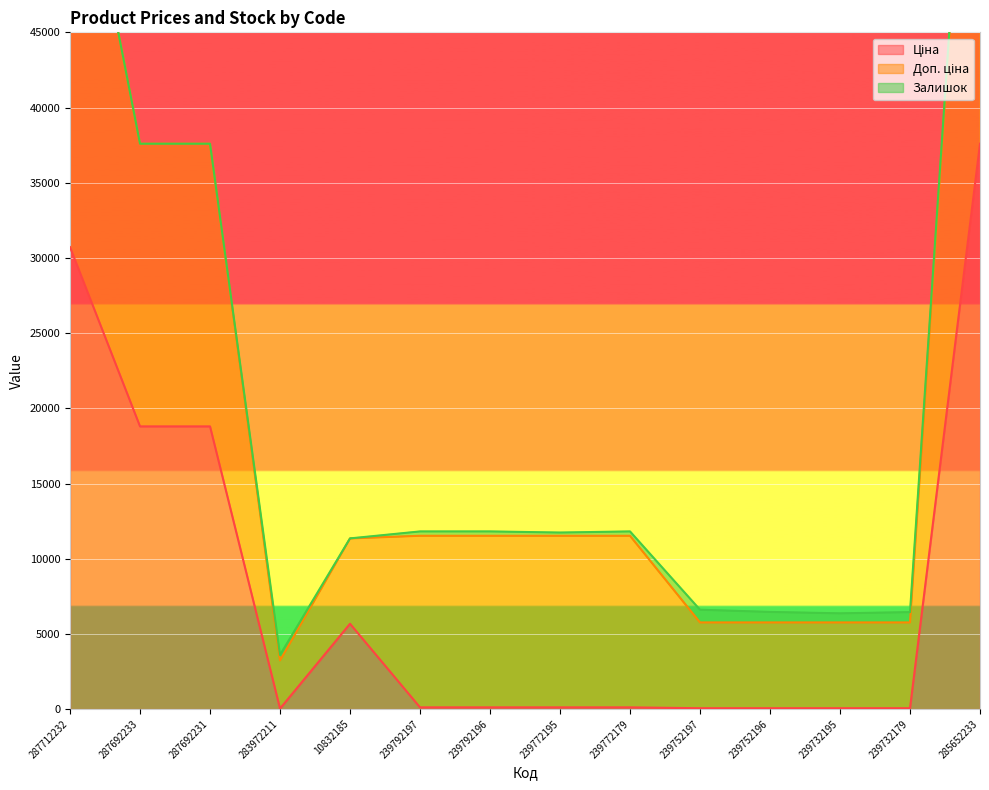

Between 287692231 and 239792196, which series saw the biggest shift?

Доп. ціна